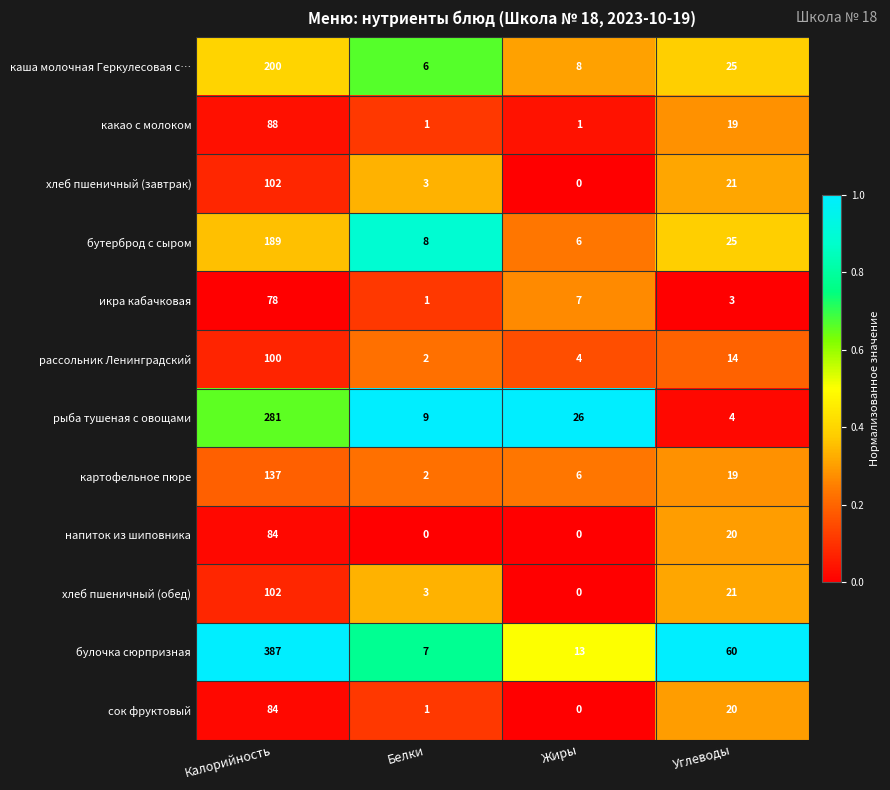

Which series has the widest spread of values?

булочка сюрпризная